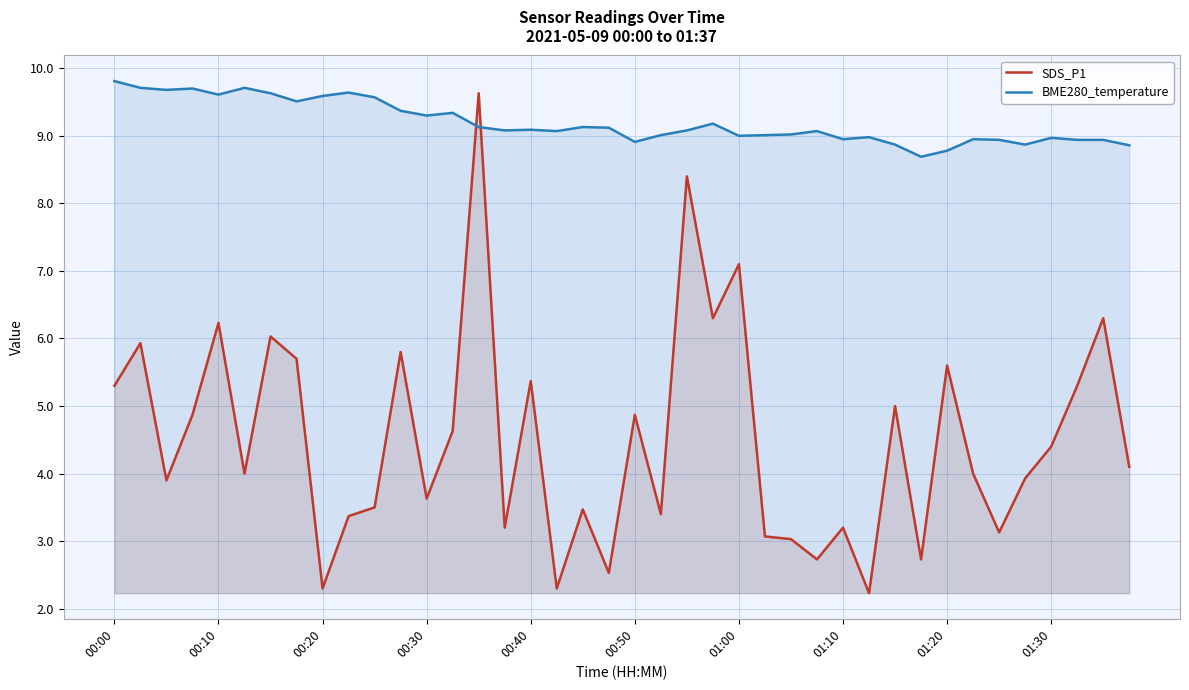

Reading left to right, transcribe all the data shown in this chart.

SDS_P1: 5.3	5.9	3.9	4.9	6.2	4.0	6.0	5.7	2.3	3.4	3.5	5.8	3.6	4.6	9.6	3.2	5.4	2.3	3.5	2.5	4.9	3.4	8.4	6.3	7.1	3.1	3.0	2.7	3.2	2.2	5.0	2.7	5.6	4.0	3.1	3.9	4.4	5.3	6.3	4.1
BME280_temperature: 9.8	9.7	9.7	9.7	9.6	9.7	9.6	9.5	9.6	9.6	9.6	9.4	9.3	9.3	9.1	9.1	9.1	9.1	9.1	9.1	8.9	9.0	9.1	9.2	9.0	9.0	9.0	9.1	8.9	9.0	8.9	8.7	8.8	8.9	8.9	8.9	9.0	8.9	8.9	8.9